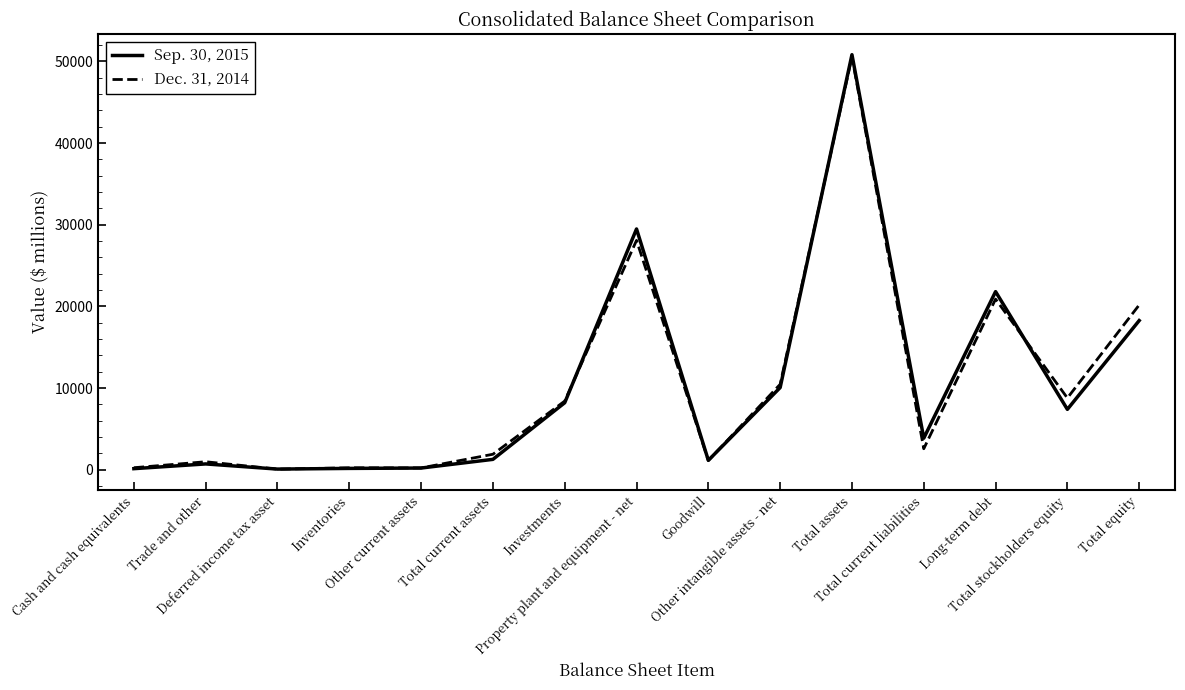

Which series has the largest range (max minus min)?

Sep. 30, 2015